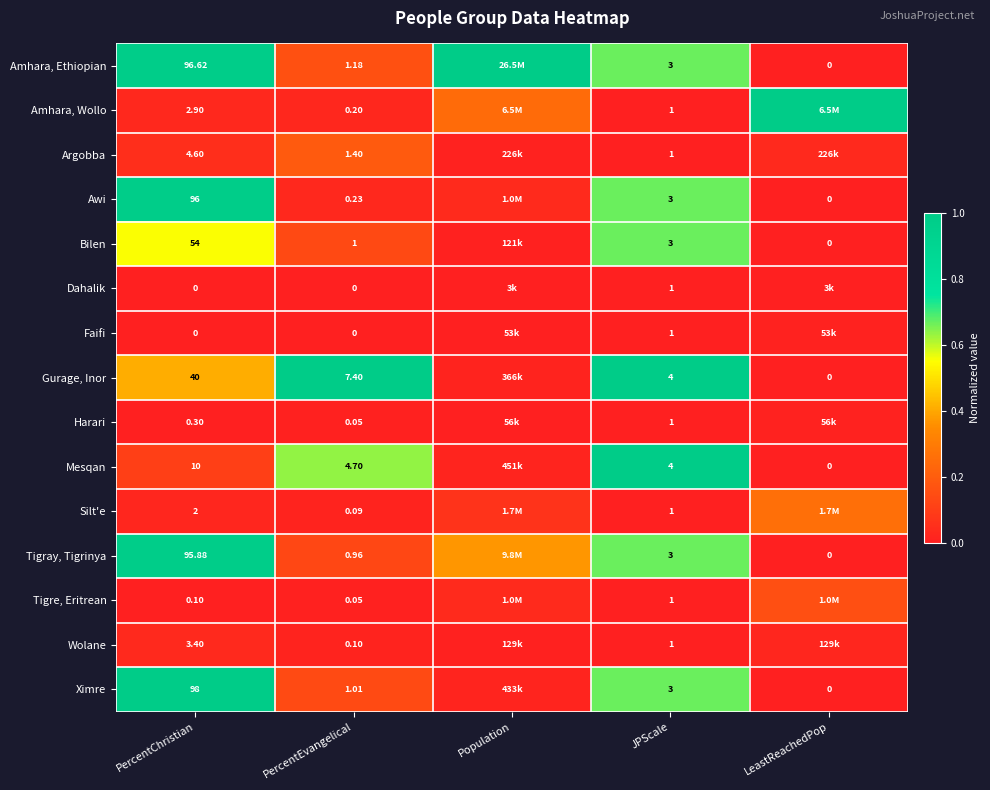

Rank the series at JPScale from highest to lowest value.

Gurage, Inor, Mesqan, Amhara, Ethiopian, Awi, Bilen, Tigray, Tigrinya, Ximre, Amhara, Wollo, Argobba, Dahalik, Faifi, Harari, Silt'e, Tigre, Eritrean, Wolane